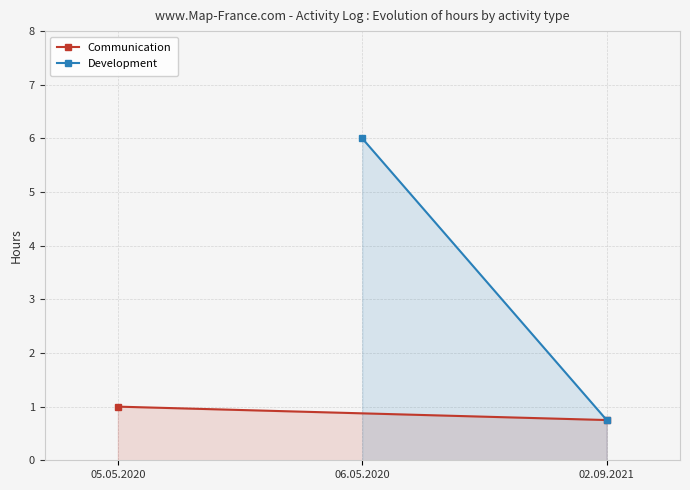

Is the value of Communication at 05.05.2020 greater than the value of Development at 05.05.2020?

No